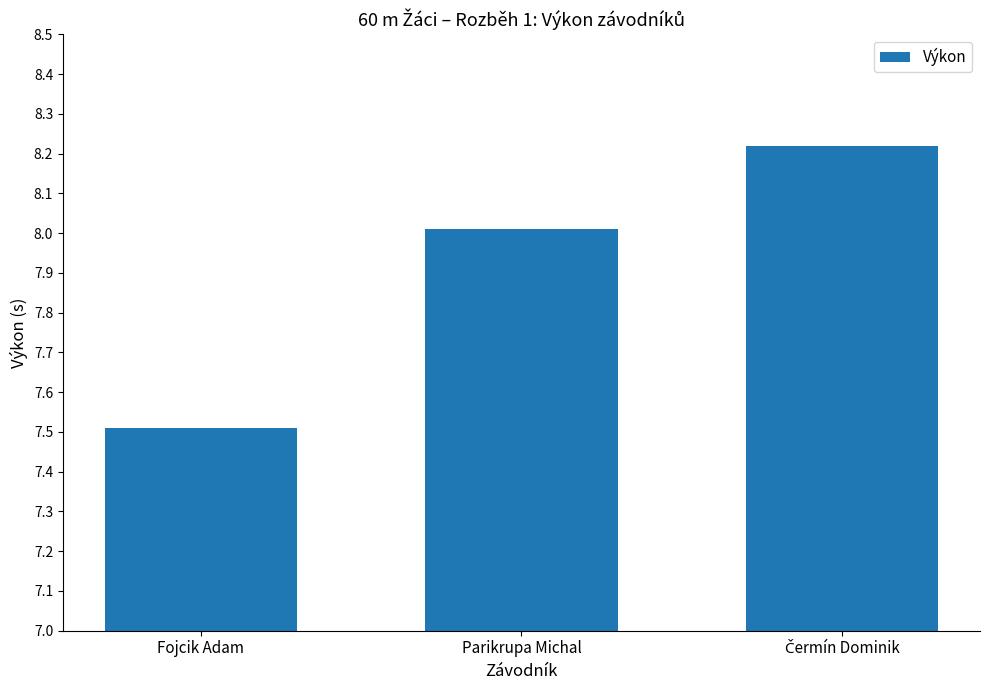

What is the average value?

7.9